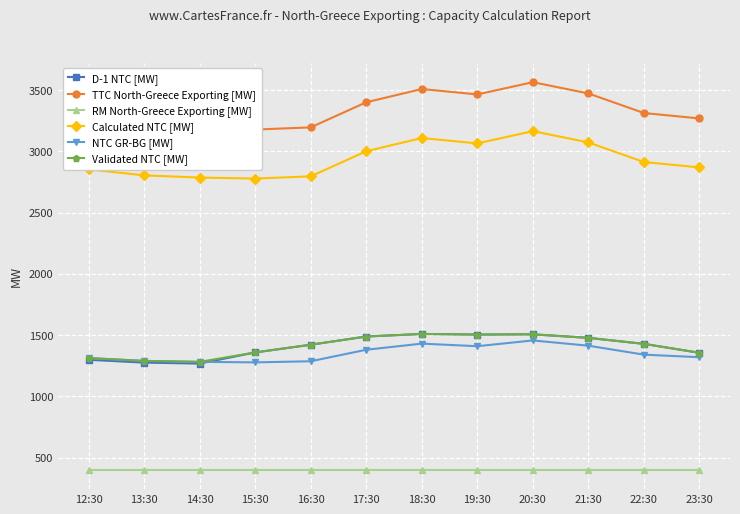

Is it true that TTC North-Greece Exporting [MW] equals 3509 at 18:30?

True